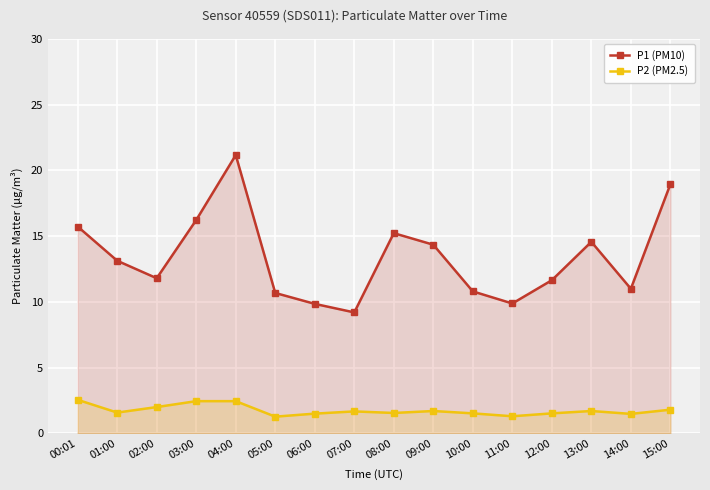

Which series has the largest total across all categories?

P1 (PM10)